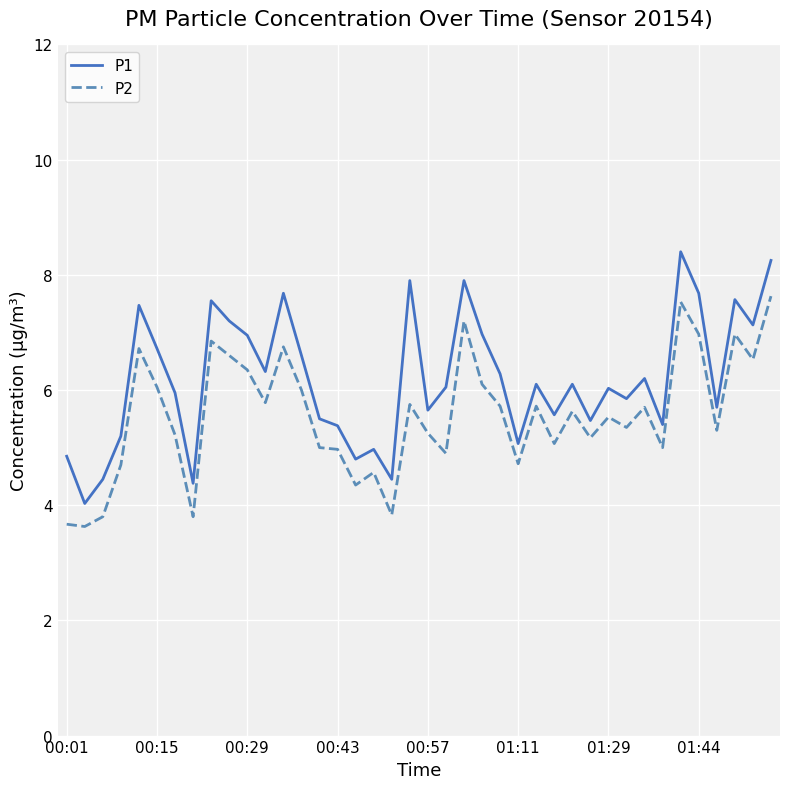

Which series has the largest total across all categories?

P1